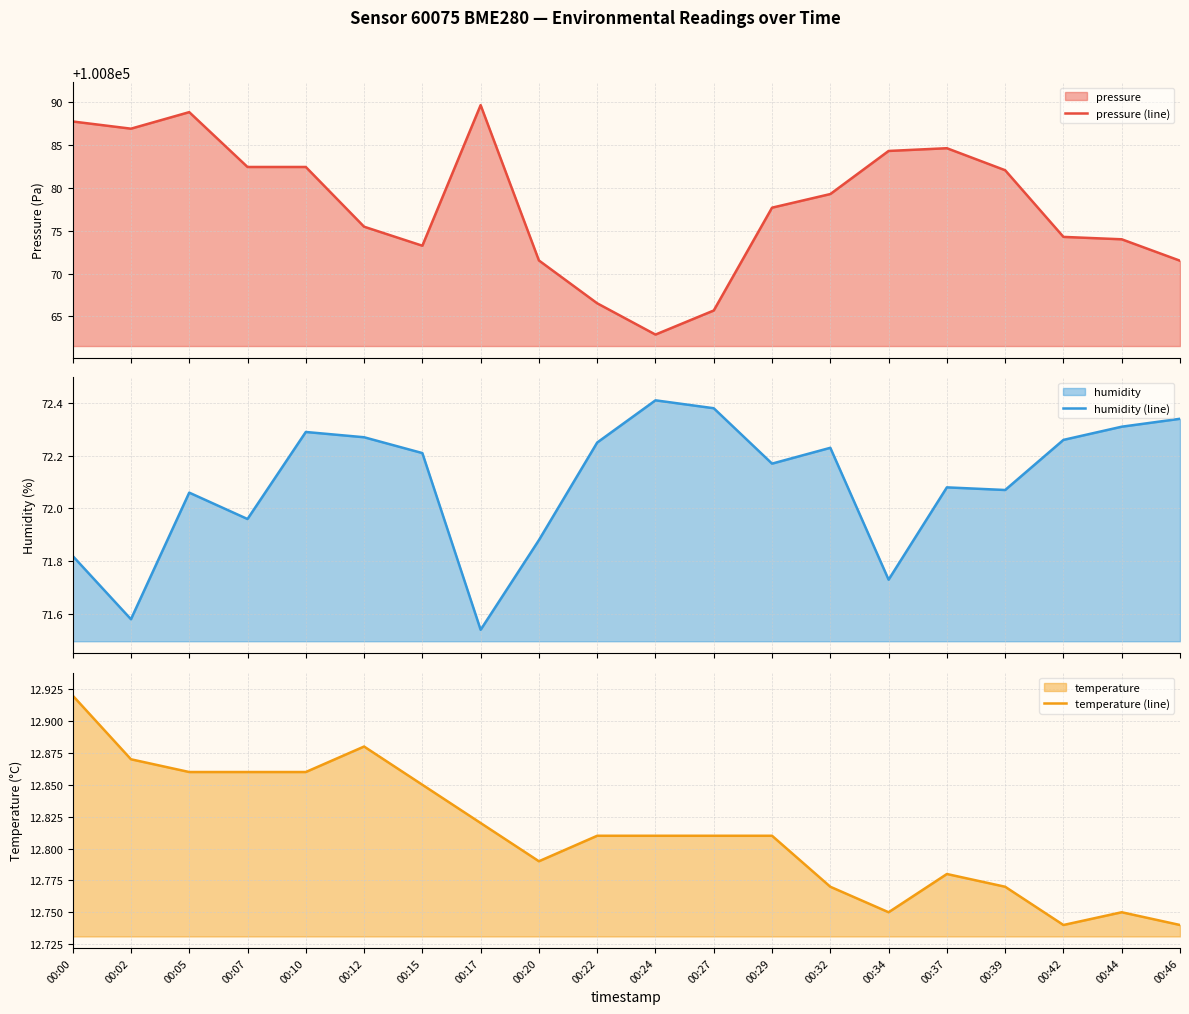

What is the spread (max minus min) of values at 00:39?

100869.3